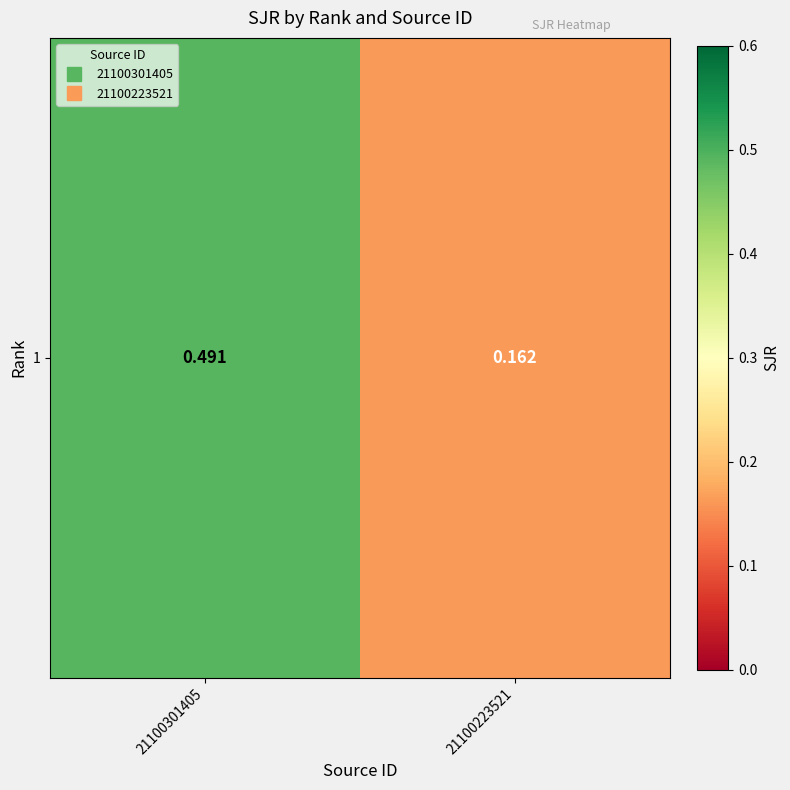

How many values are between 0 and 1?

2